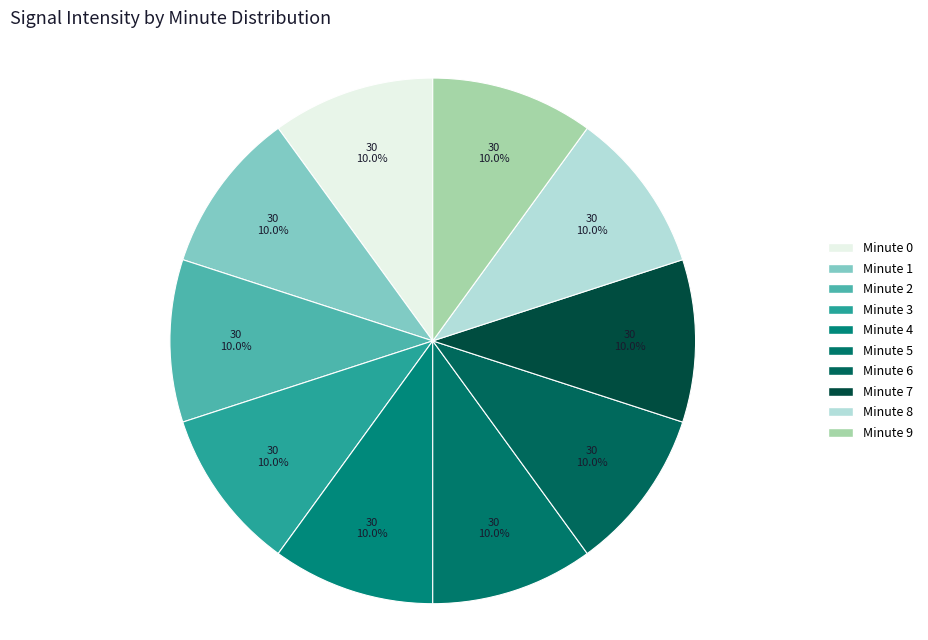

How many segments does this pie chart have?

10